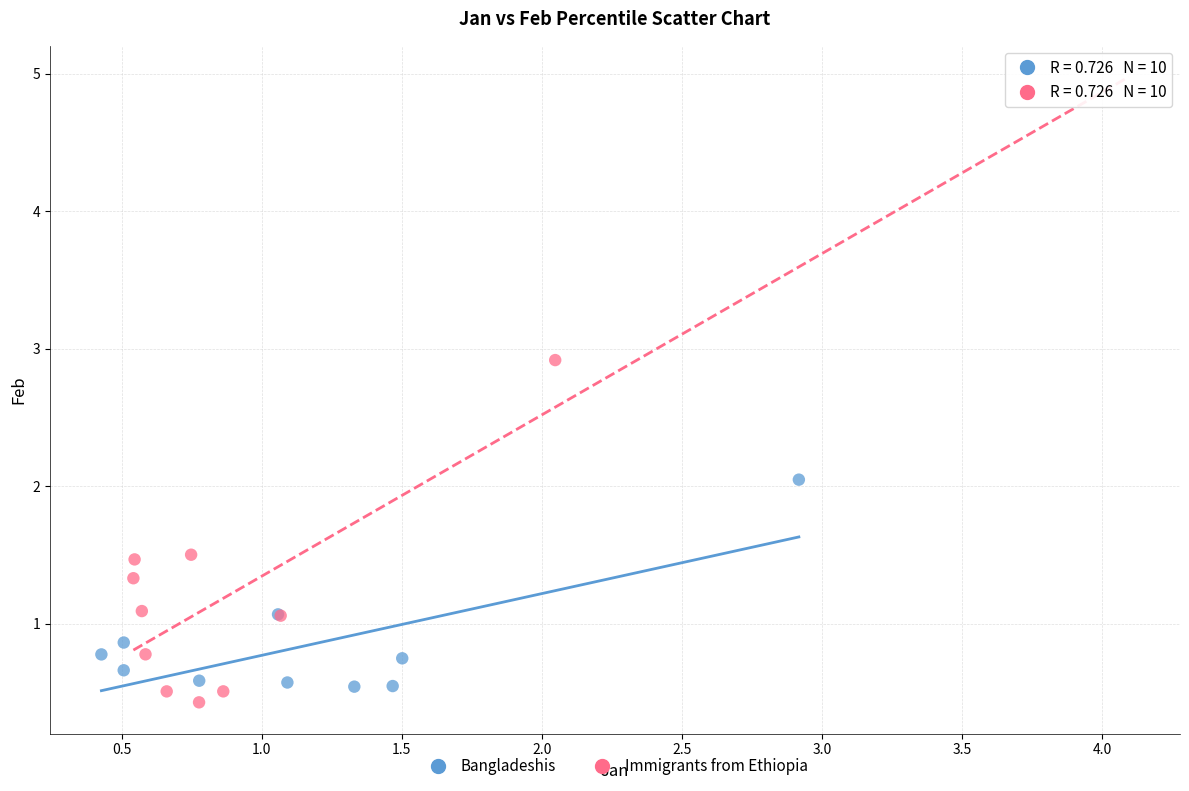

Which series reaches the maximum Y coordinate?

Immigrants from Ethiopia